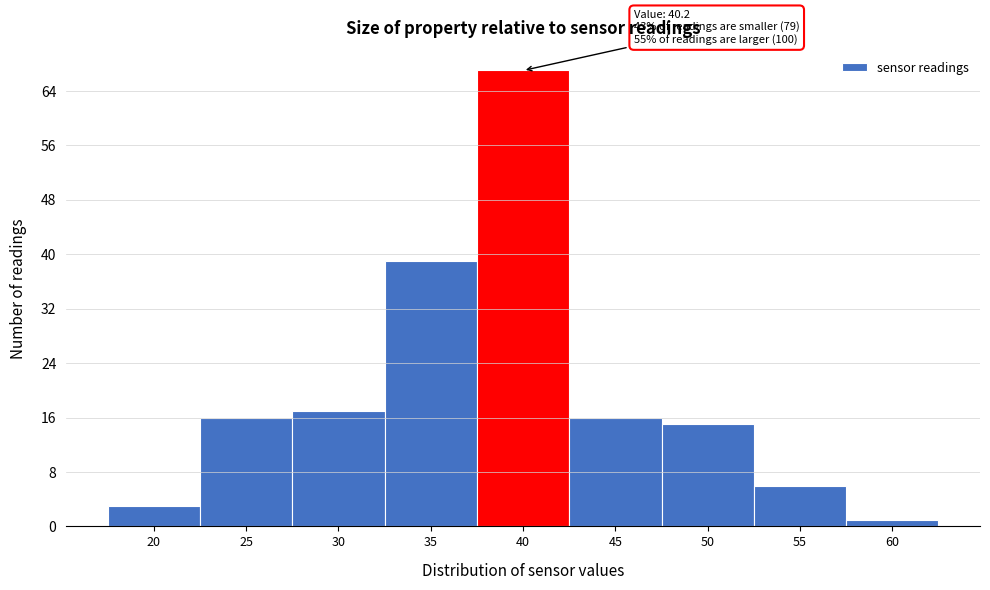

Reading right to left, what are all the values shown in this chart?

60=1	55=6	50=15	45=16	40=67	35=39	30=17	25=16	20=3